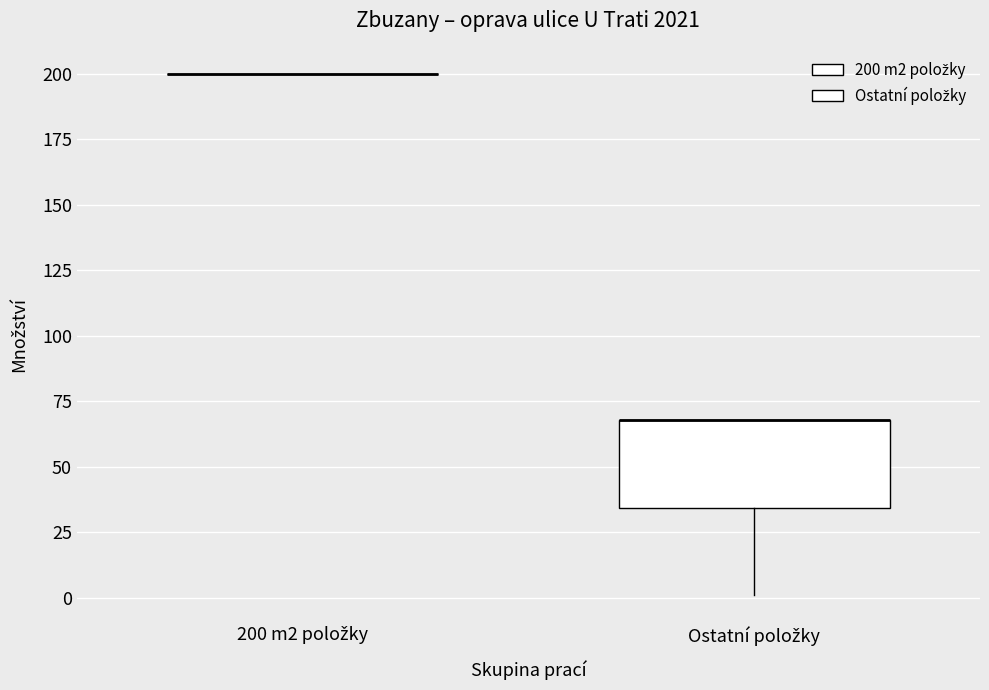

Reading left to right, read every box against the y-axis: the position of its median line, the range the box covers, and the ends of its whiskers. The values are not printed on the chart, so give them approximately, as read against the axis.

200 m2 položky: box collapsed to a line at 200, whiskers 200 to 200
Ostatní položky: median 70 (drawn on the box's upper edge), box 35 to 70, whiskers 0 to 70